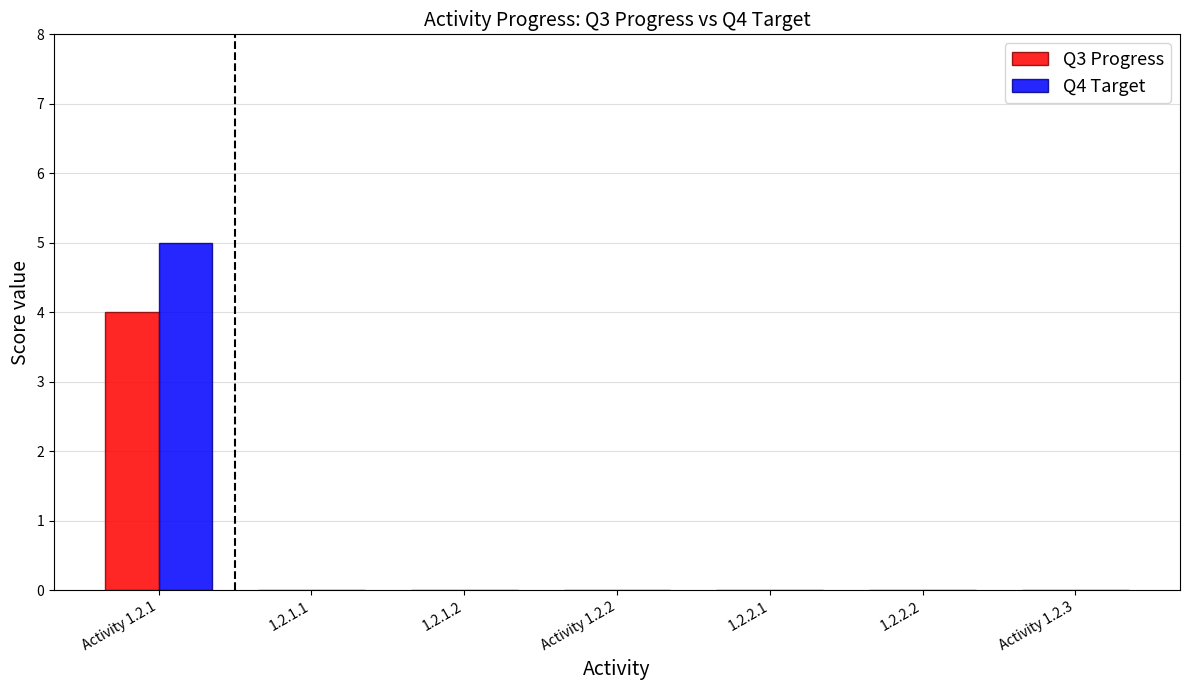

True or false: Q3 Progress has a value of 0 at Activity 1.2.3.

True